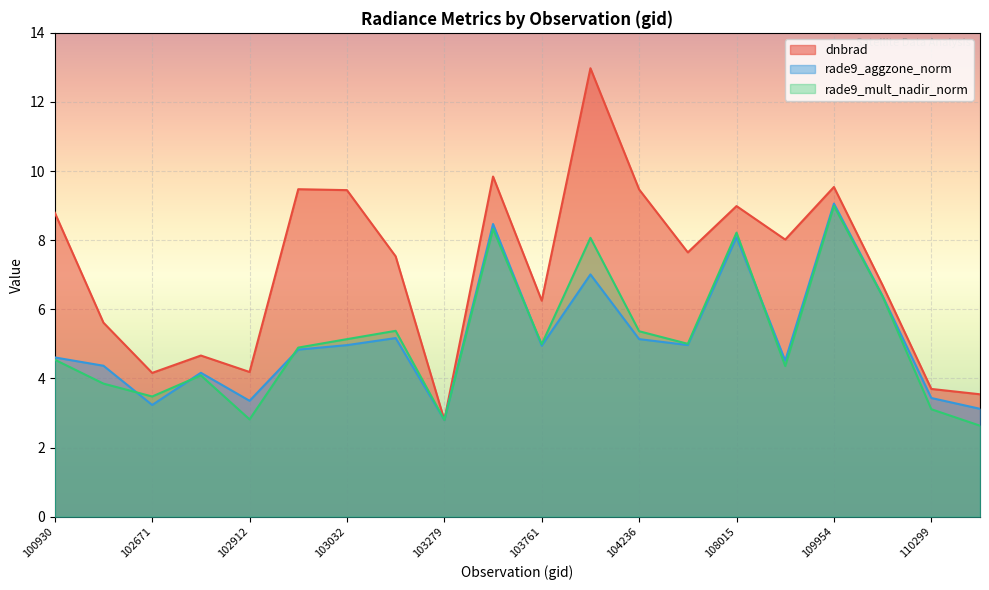

True or false: dnbrad has a value of 9.5 at 109954.

True